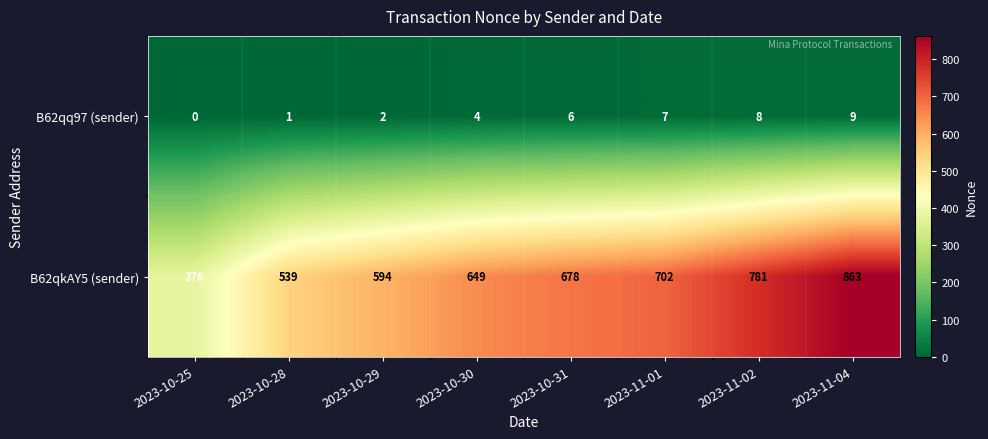

True or false: B62qq97 (sender) has a value of 1 at 2023-10-29.

False